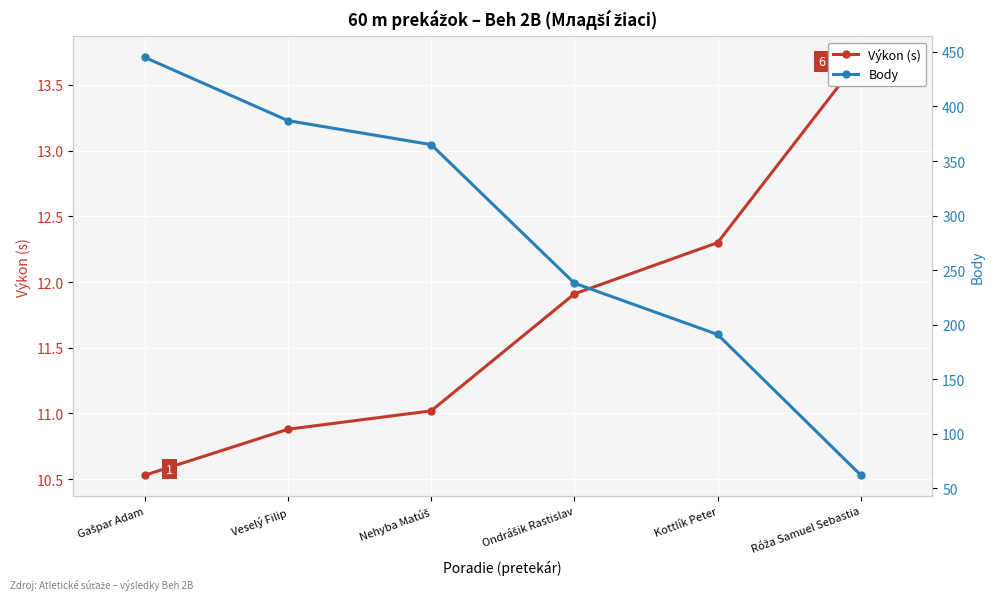

What is the label of the 1st point from the left?

Gašpar Adam